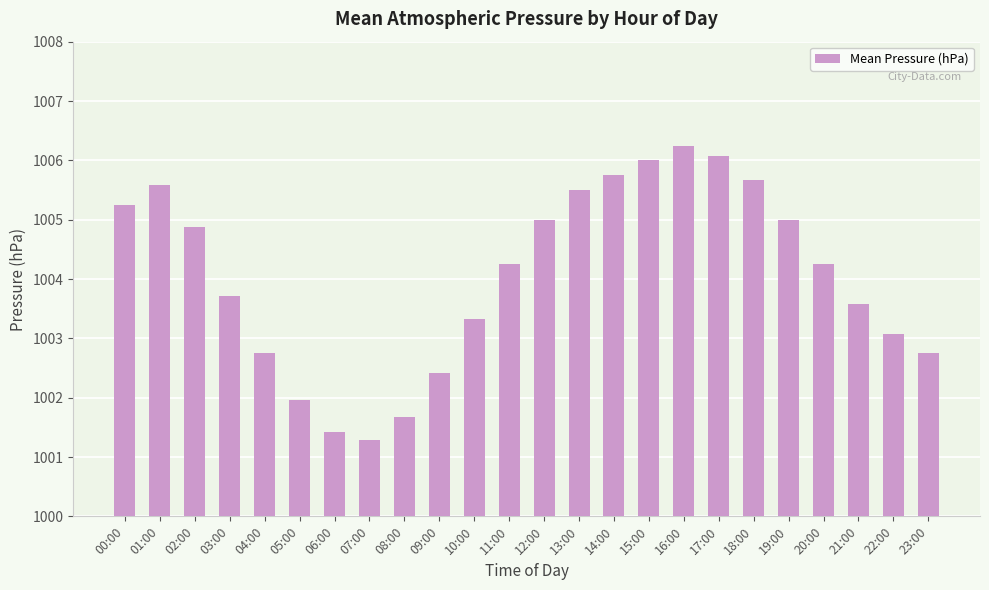

What is the ratio of the value at 11:00 to the value at 12:00?

1.0